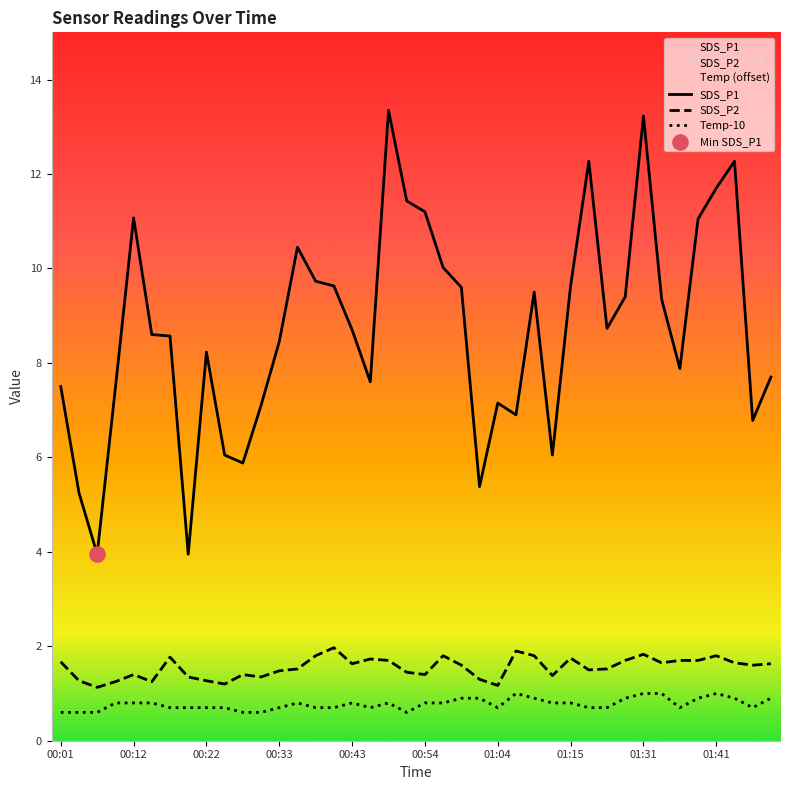

Which series contains the lowest Y value?

Temp